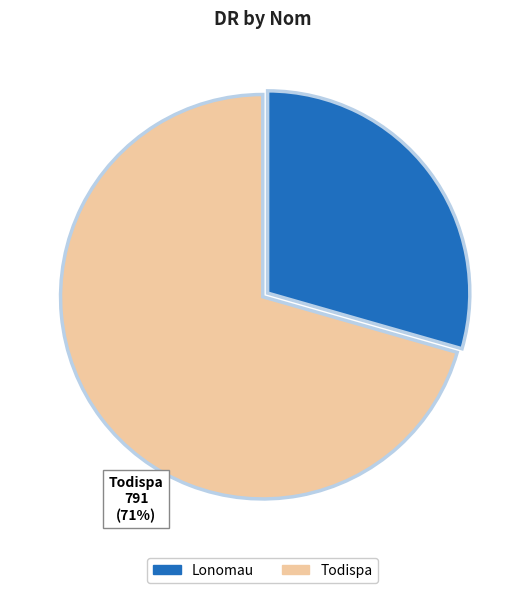

Do Lonomau and Todispa together represent more than half of the pie?

Yes